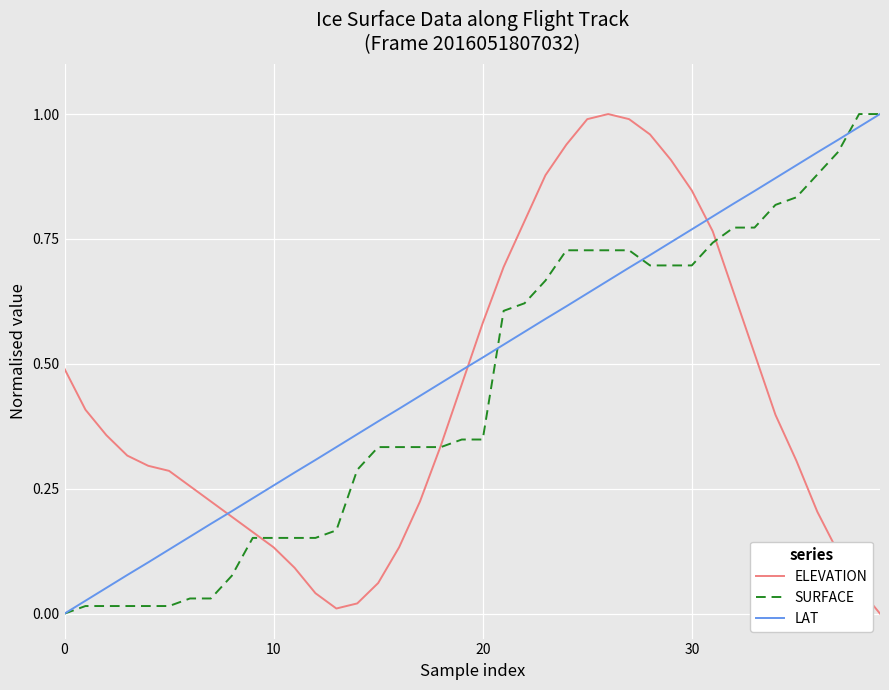

Which series has the largest total across all categories?

LAT